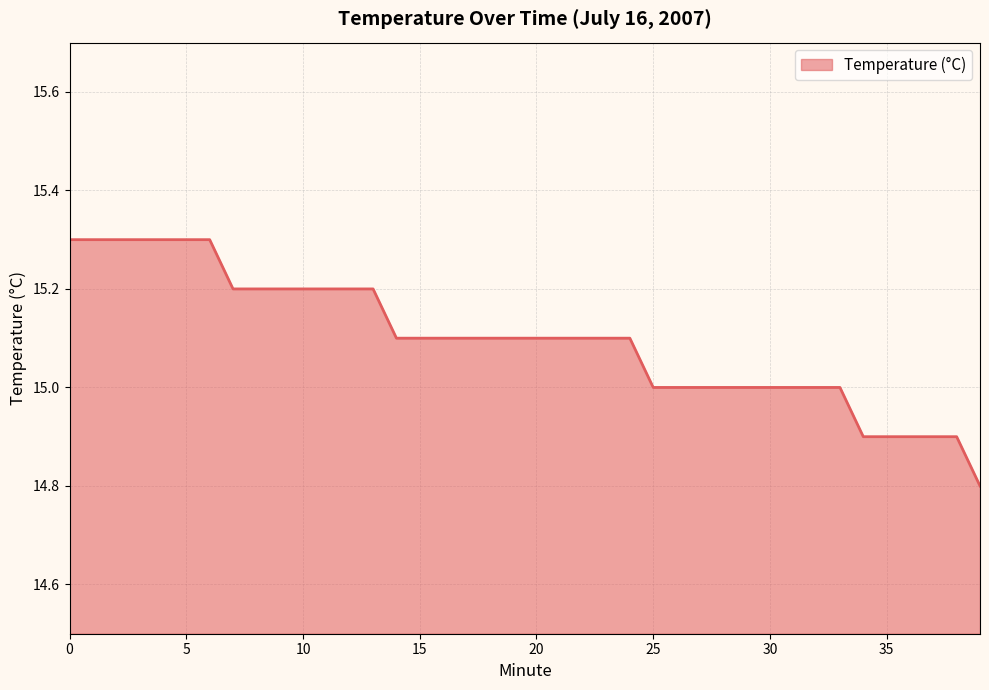

Count the values in the range 15 to 16.

34